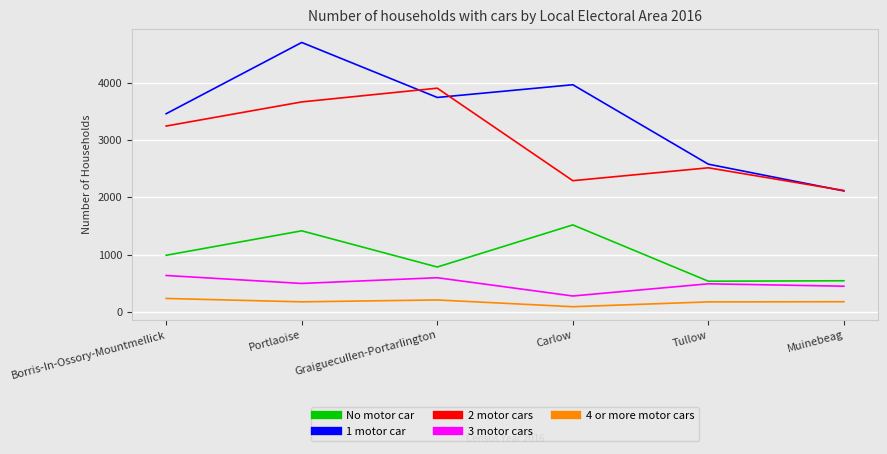

What is the maximum value shown in the chart?

4703